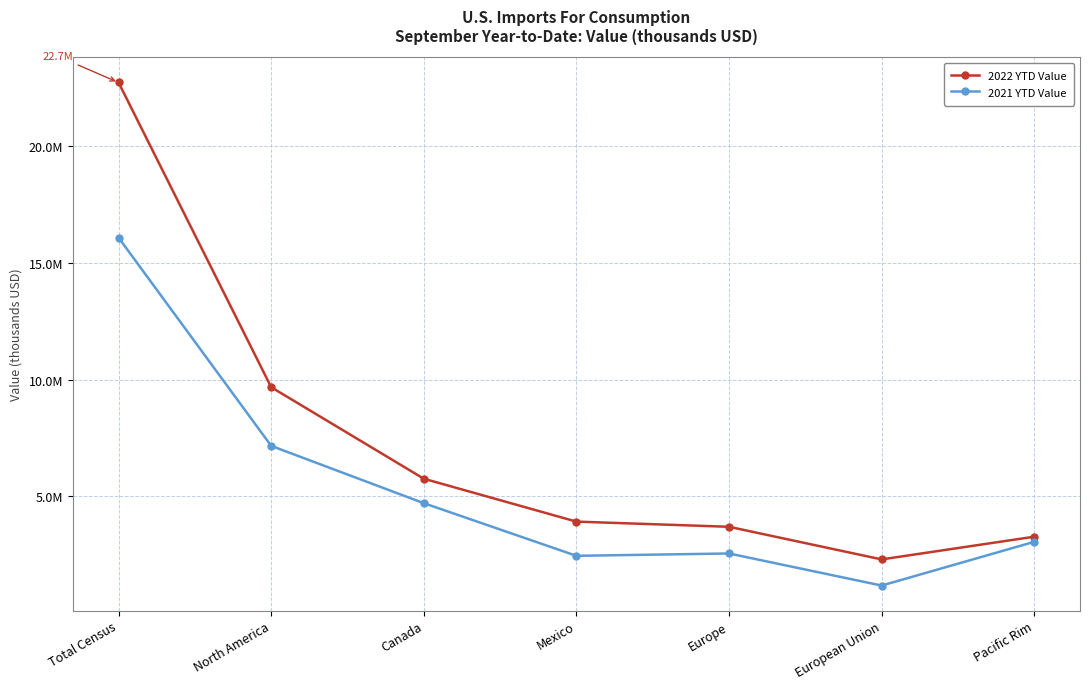

What are all the series names shown in the legend?

2022 YTD Value, 2021 YTD Value